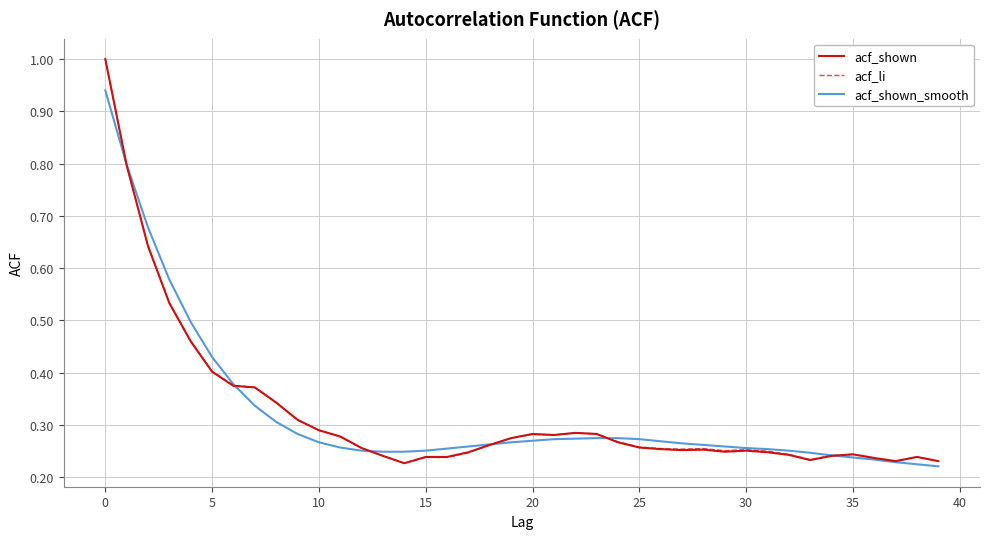

Rank the series by their average value, from highest to lowest.

acf_shown_smooth, acf_li, acf_shown